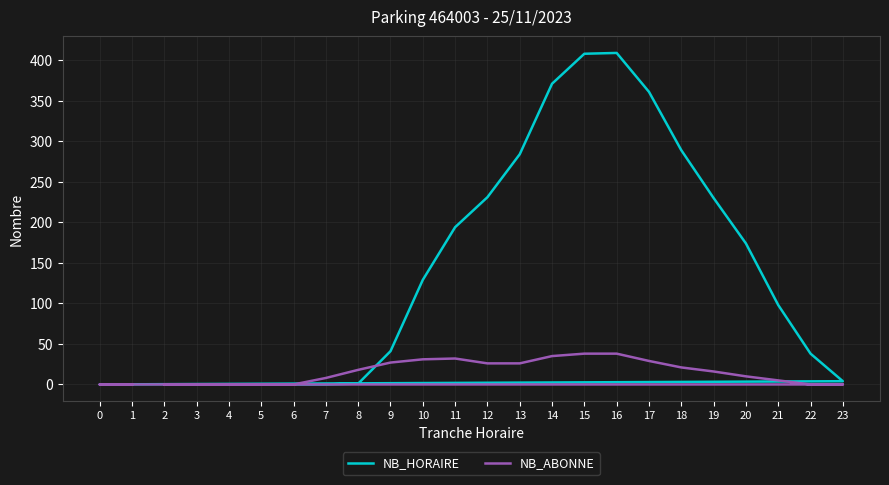

Count the number of categories in the chart.

24